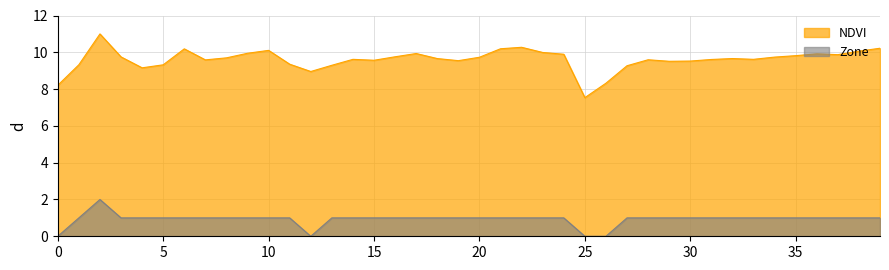

At which category does Zone reach its first local valley?

12